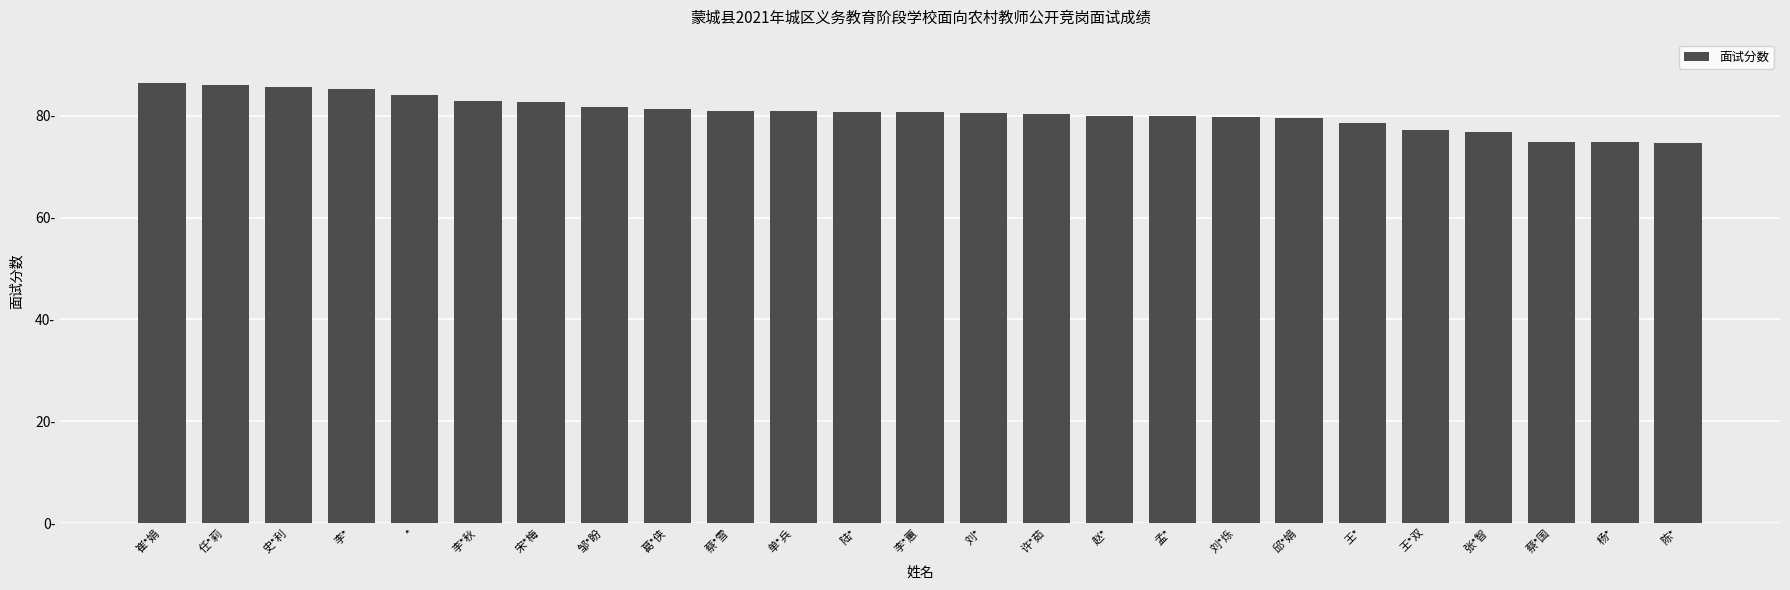

List the labels in order of value, smallest first.

陈*, 蔡*国, 杨*, 张*智, 王*双, 王*, 邱*娟, 刘*烁, 赵*, 孟*, 许*茹, 刘*, 陆*, 李*蕙, 蔡*雪, 单*兵, 葛*侠, 邹*盼, 宋*梅, 李*秋, *, 李*, 史*利, 任*莉, 崔*娟